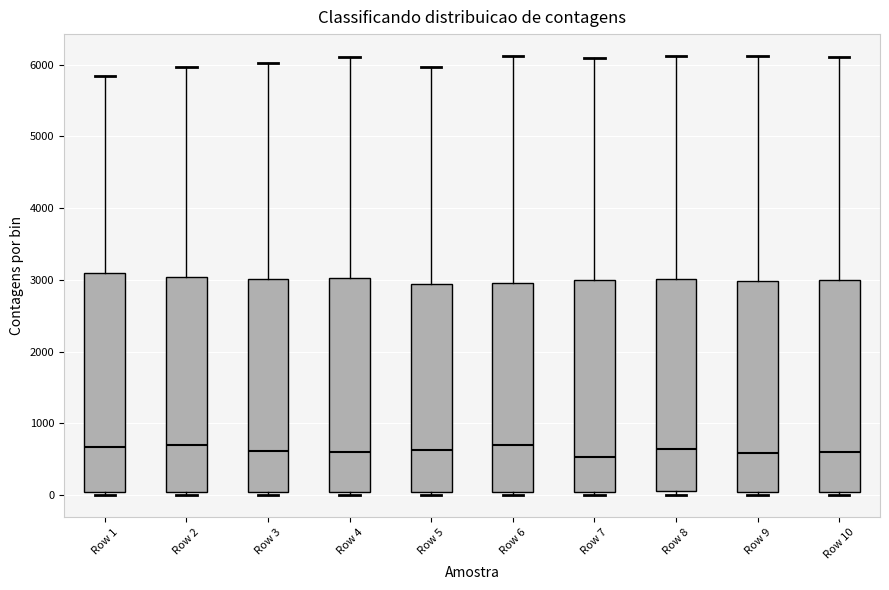

Where is the lower edge of the box for Row 3 on the y-axis? The values are not printed on the chart, so give them approximately, as read against the axis.

0